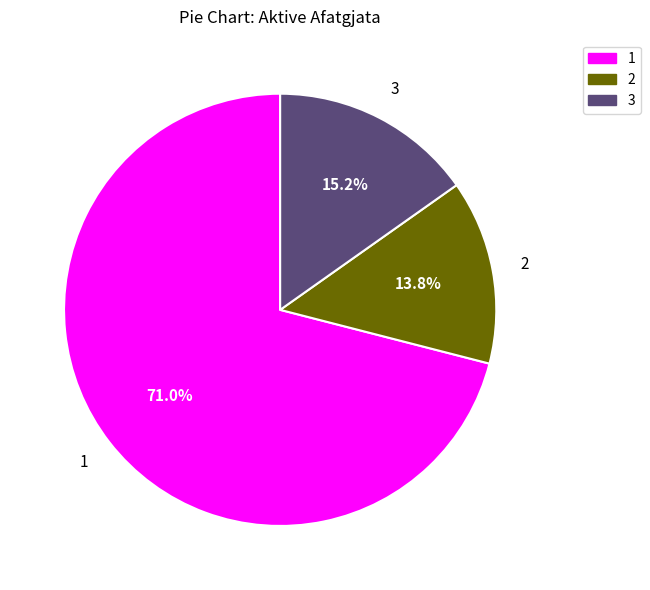

Is there a majority slice in this chart?

Yes